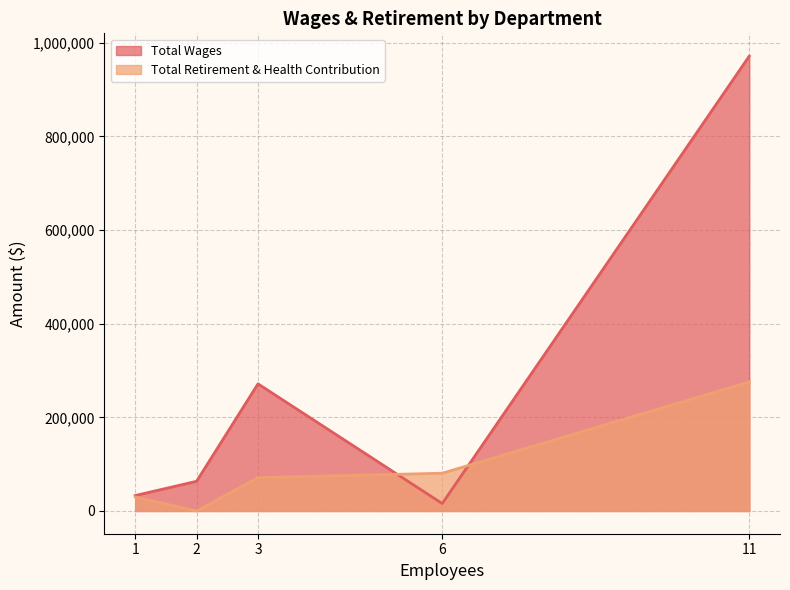

At 2, list the series in order from smallest to largest.

Total Retirement & Health Contribution, Total Wages